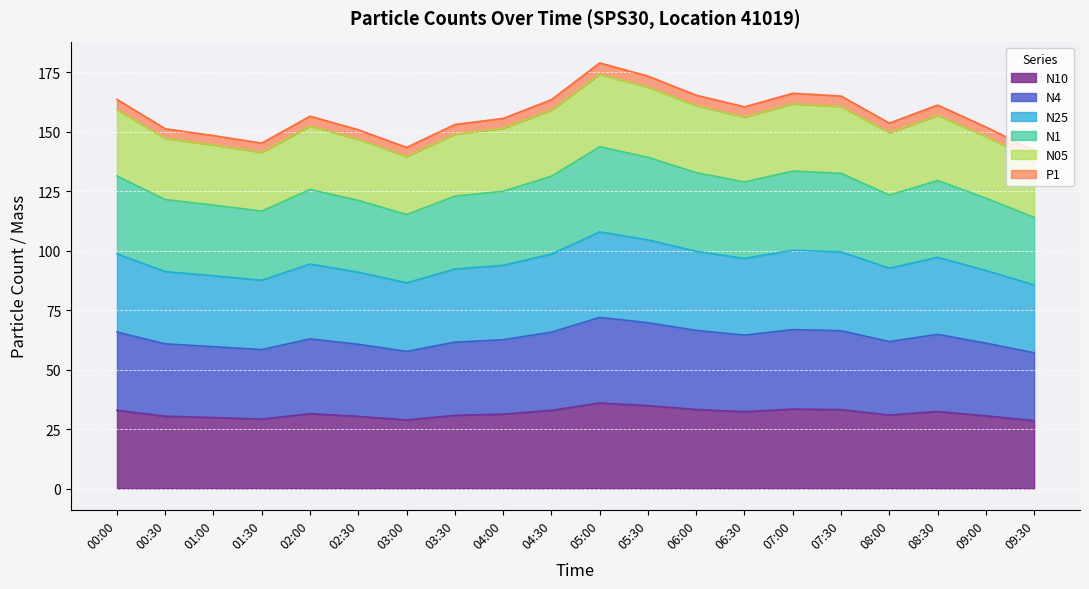

What is the total value across all series at 00:00?

163.7